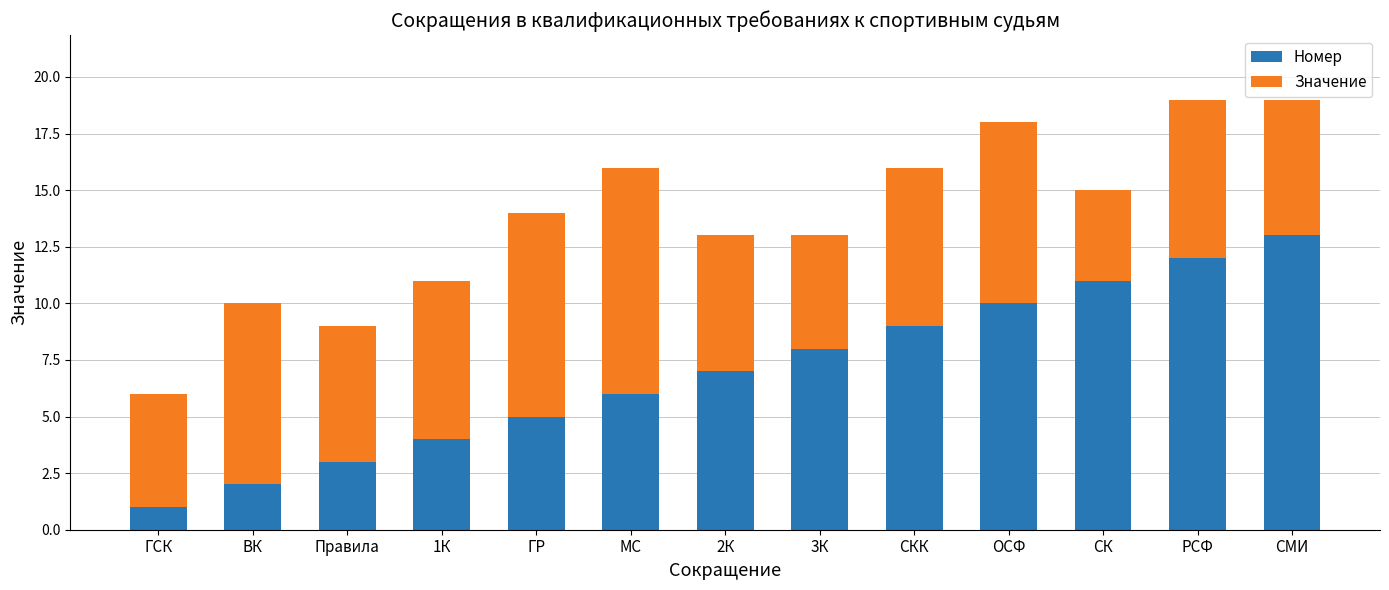

What value does the Номер series have at ГР?

5